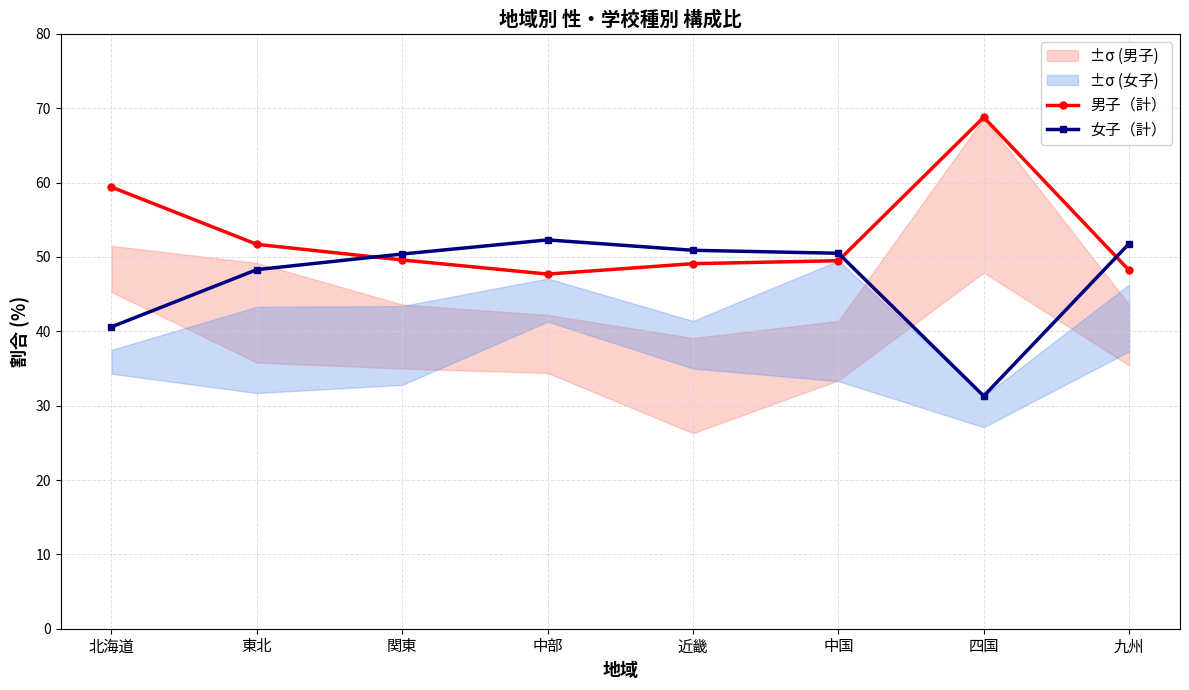

What is the average value of the 女子（計） series?

47.0